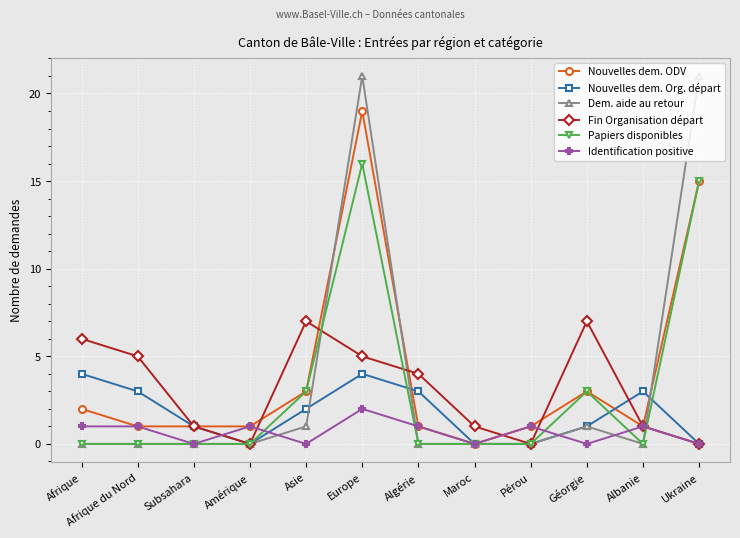

Rank the series by their maximum value, from highest to lowest.

Dem. aide au retour, Nouvelles dem. ODV, Papiers disponibles, Fin Organisation départ, Nouvelles dem. Org. départ, Identification positive